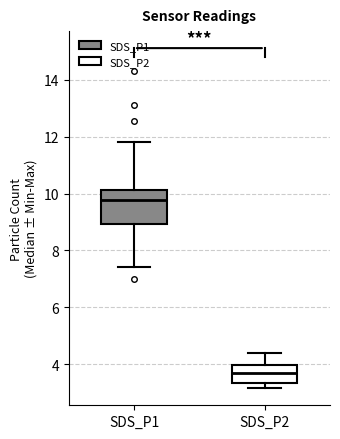

Where is the lower edge of the box for SDS_P2 on the y-axis? The values are not printed on the chart, so give them approximately, as read against the axis.

3.4